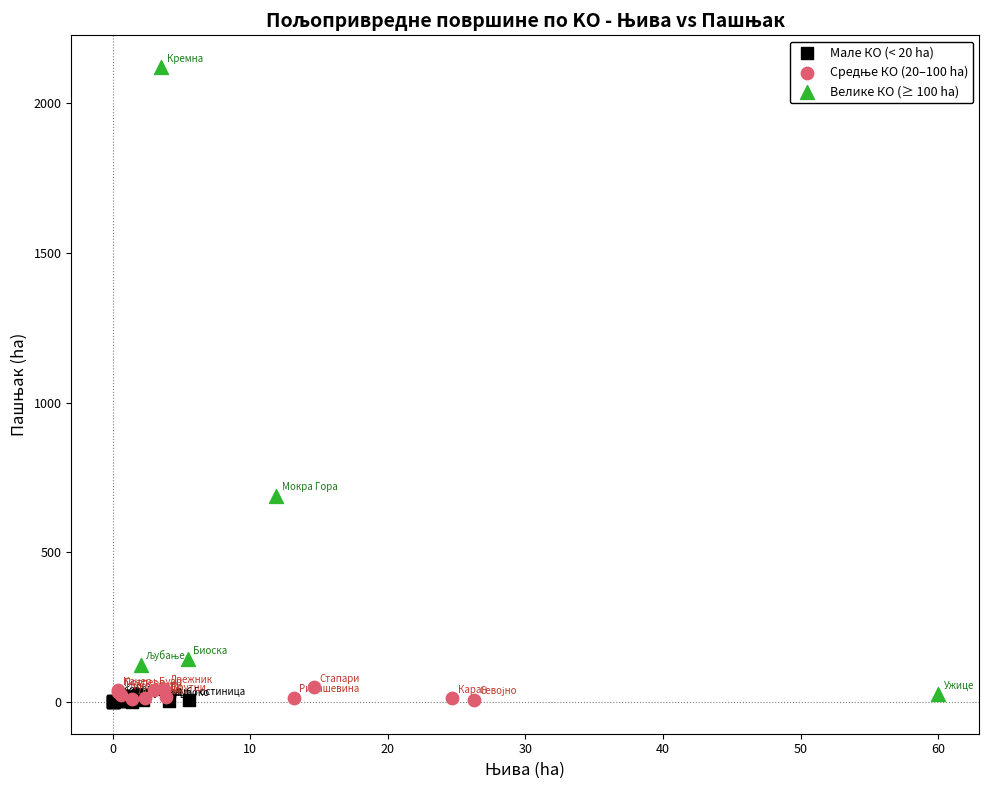

Which series reaches the maximum Y coordinate?

Велике КО (≥ 100 ha)